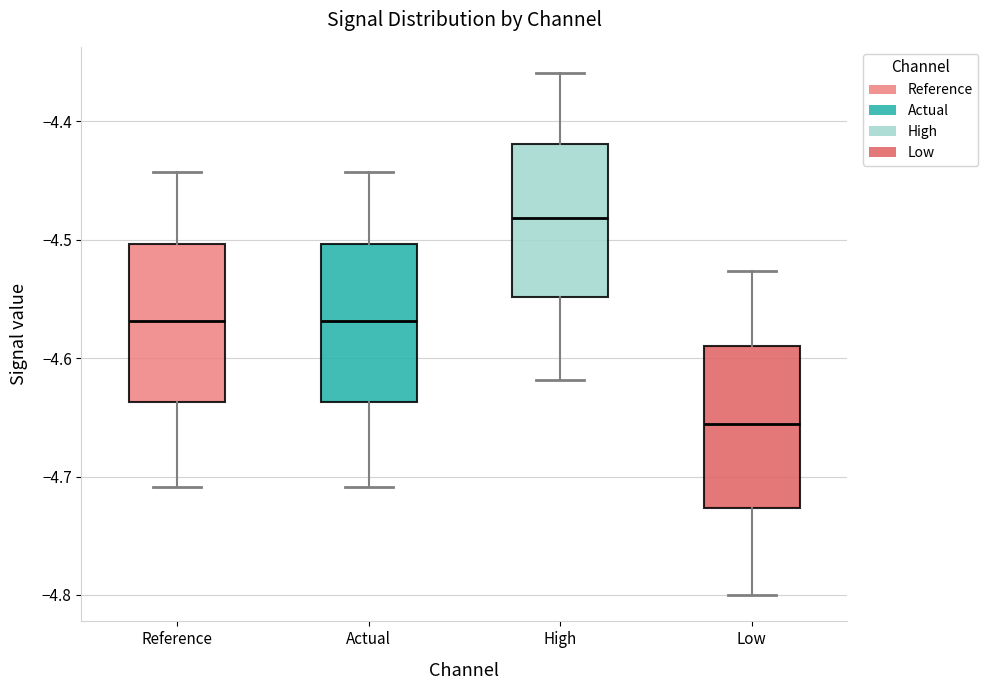

Which box has the highest median line?

High